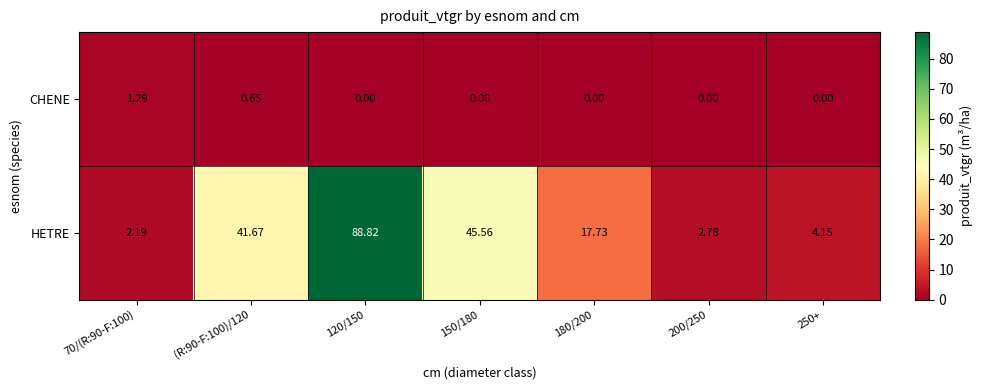

At which category is the sum across all series the highest?

120/150